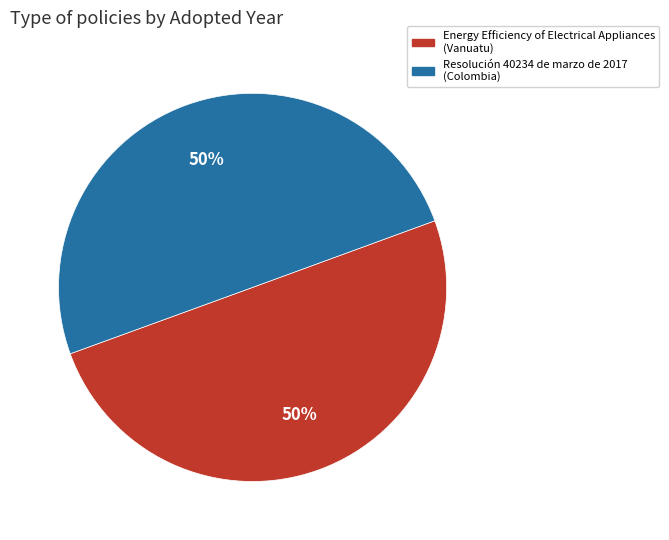

To the nearest percent, what portion does Resolución 40234 de marzo de 2017 (Colombia) represent?

50%